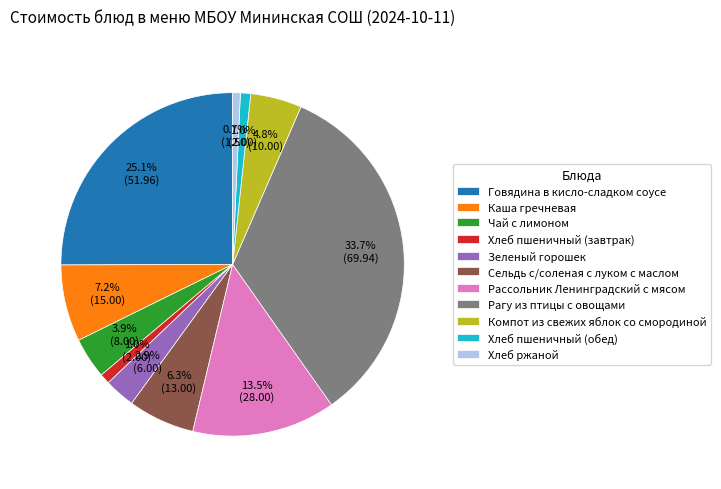

Approximately how many times larger is the value at Хлеб пшеничный (обед) compared to Каша гречневая?

0.1